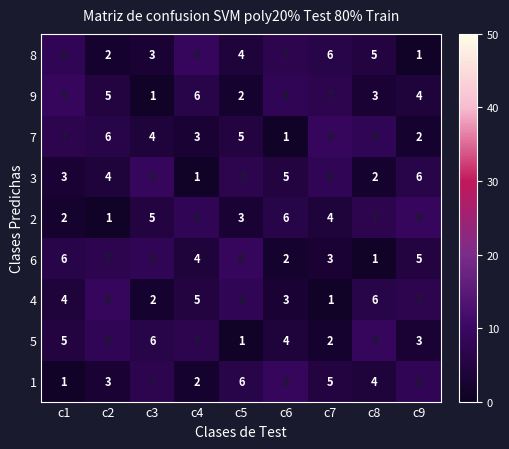

At how many categories does at least one series exceed 5?

9